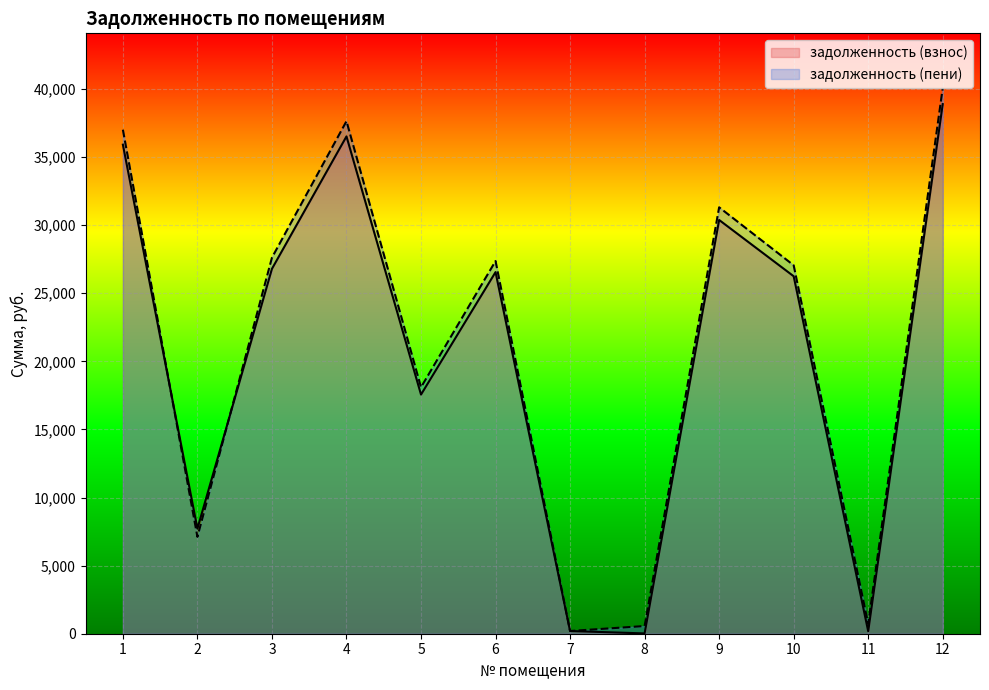

Which series has the widest spread of values?

задолженность (пени)